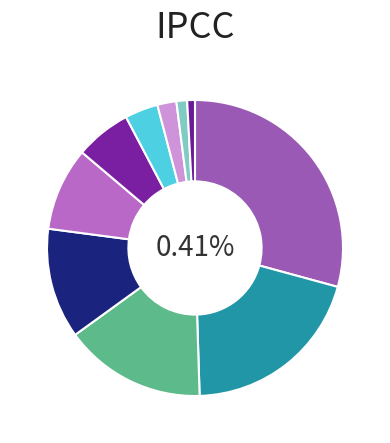

How many segments does this pie chart have?

10